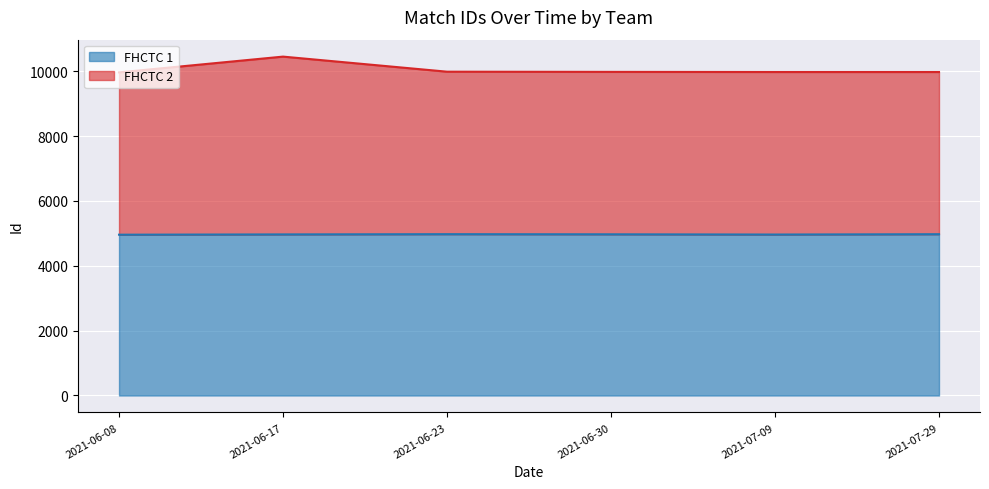

How many lines are shown in the chart?

2